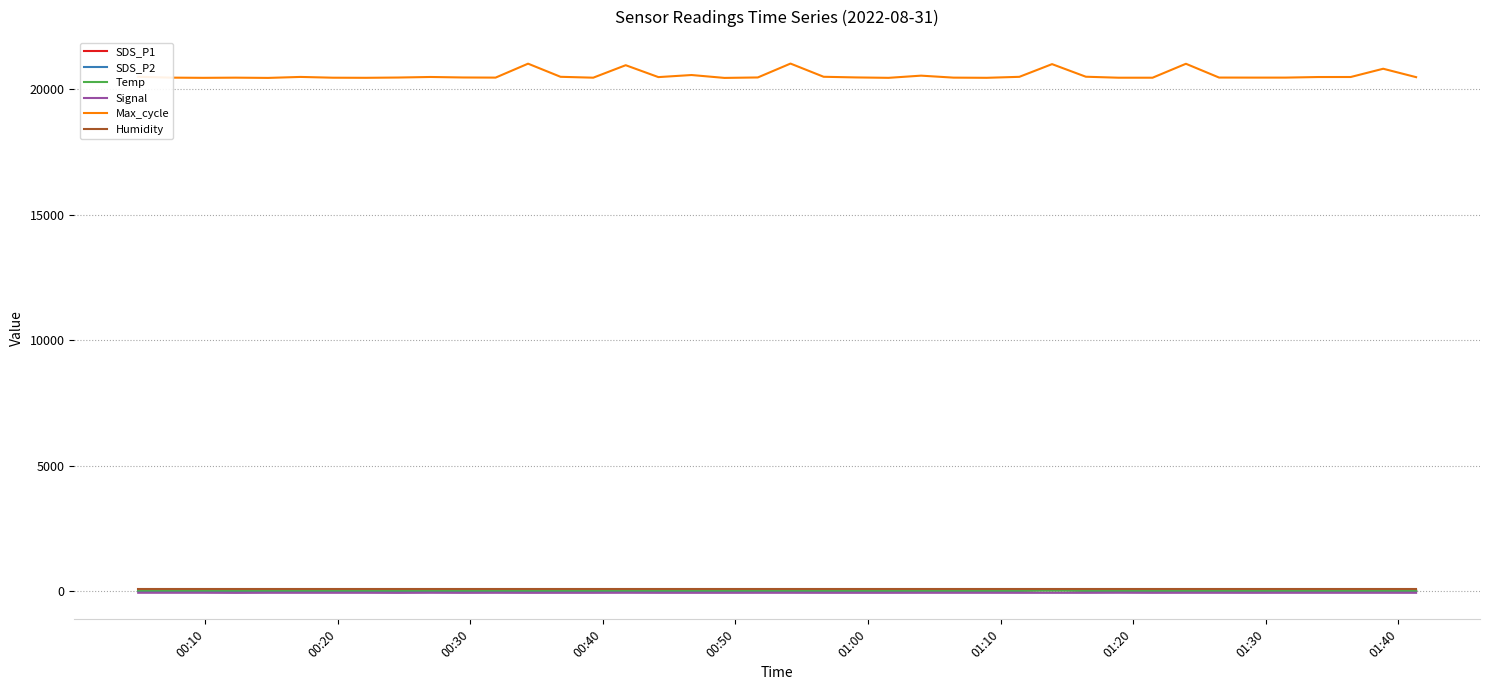

Which series has the largest range (max minus min)?

Max_cycle